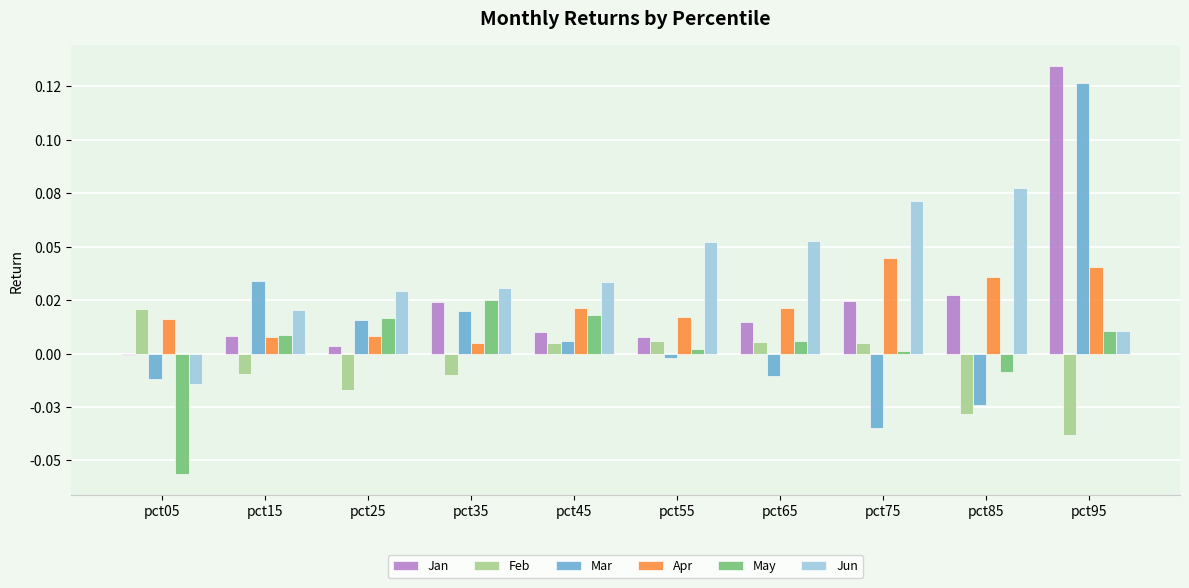

Reading left to right, list all the values displayed in this chart.

Jan: -0.0	0.0	0.0	0.0	0.0	0.0	0.0	0.0	0.0	0.1
Feb: 0.0	-0.0	-0.0	-0.0	0.0	0.0	0.0	0.0	-0.0	-0.0
Mar: -0.0	0.0	0.0	0.0	0.0	-0.0	-0.0	-0.0	-0.0	0.1
Apr: 0.0	0.0	0.0	0.0	0.0	0.0	0.0	0.0	0.0	0.0
May: -0.1	0.0	0.0	0.0	0.0	0.0	0.0	0.0	-0.0	0.0
Jun: -0.0	0.0	0.0	0.0	0.0	0.1	0.1	0.1	0.1	0.0